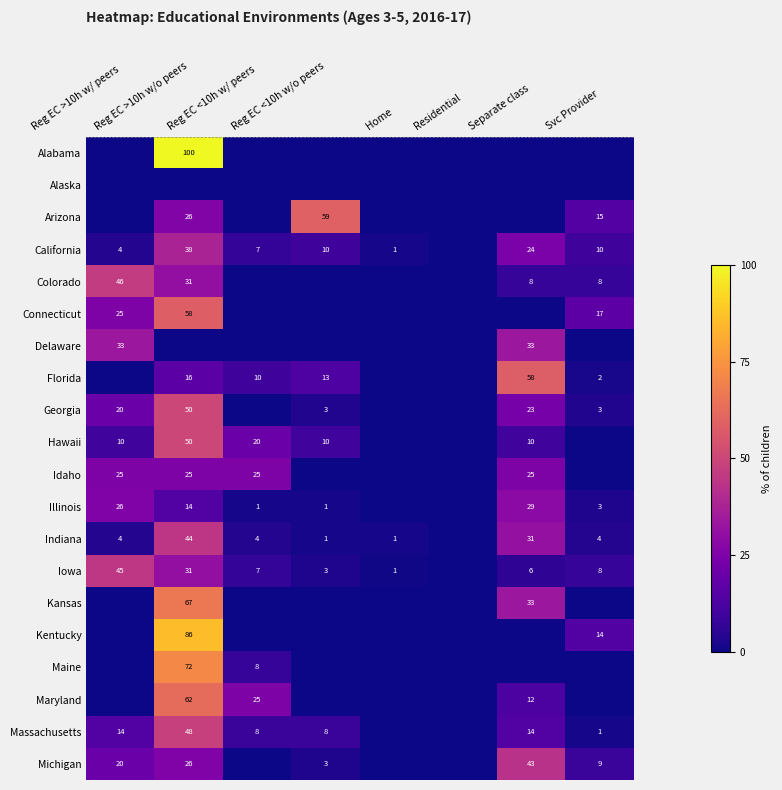

The value of Maryland at Reg EC >10h w/o peers is 62.5. True or false?

True